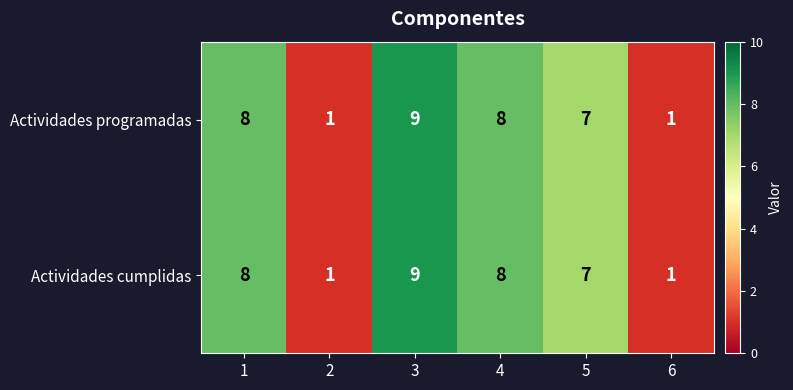

The value of Actividades cumplidas at 4 is 14. True or false?

False